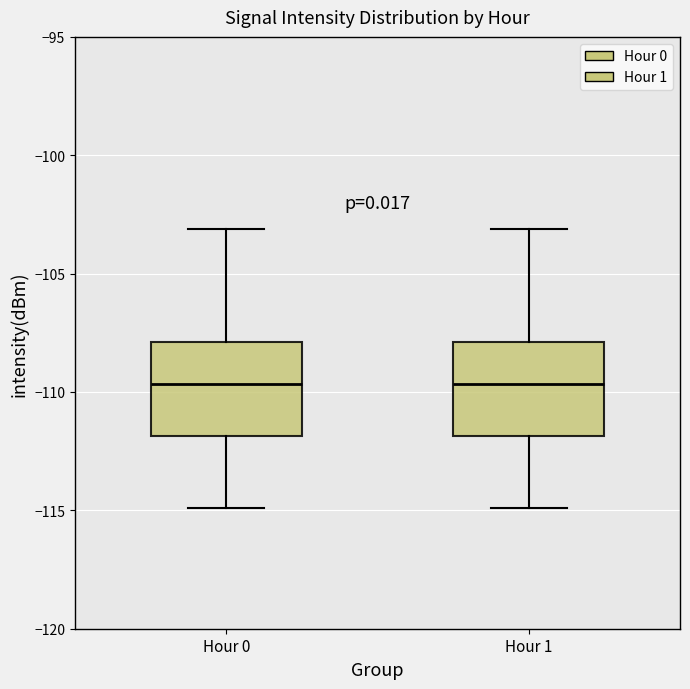

Where does the lower whisker of the box for Hour 0 end on the y-axis? The values are not printed on the chart, so give them approximately, as read against the axis.

-115.0